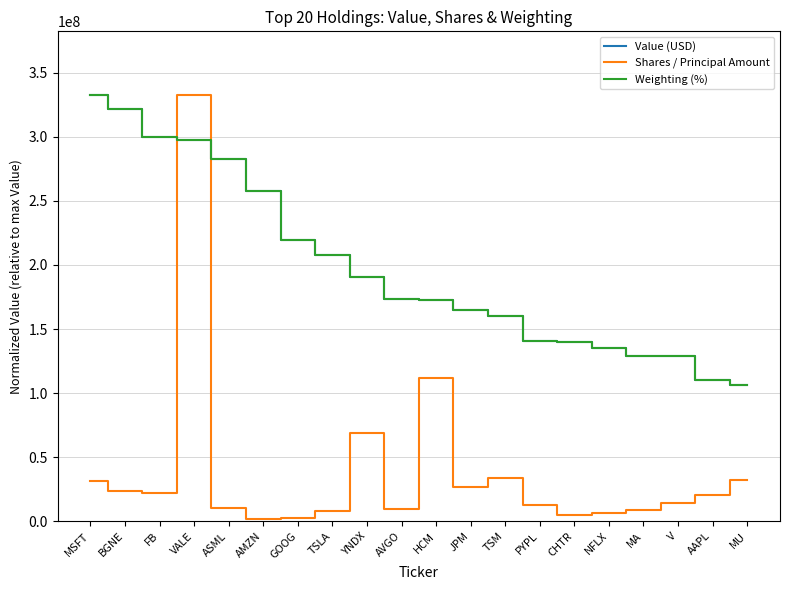

What are all the series names shown in the legend?

Value (USD), Shares / Principal Amount, Weighting (%)